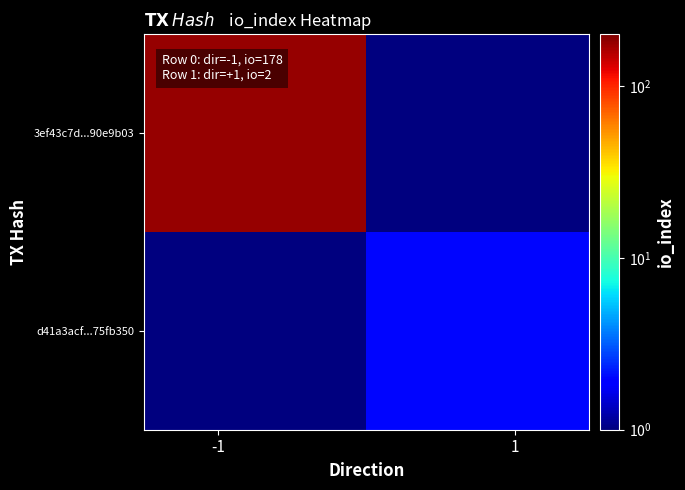

Reading right to left, extract all data points from this chart.

3ef43c7d...90e9b03: 0.1	178.0
d41a3acf...75fb350: 2.0	0.1